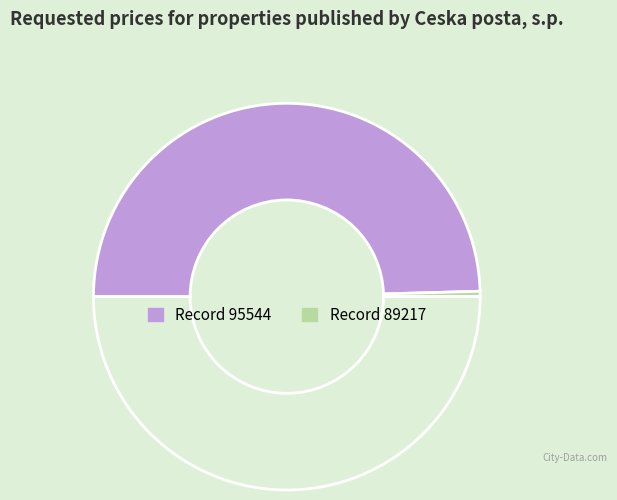

How many slices are in this pie chart?

3